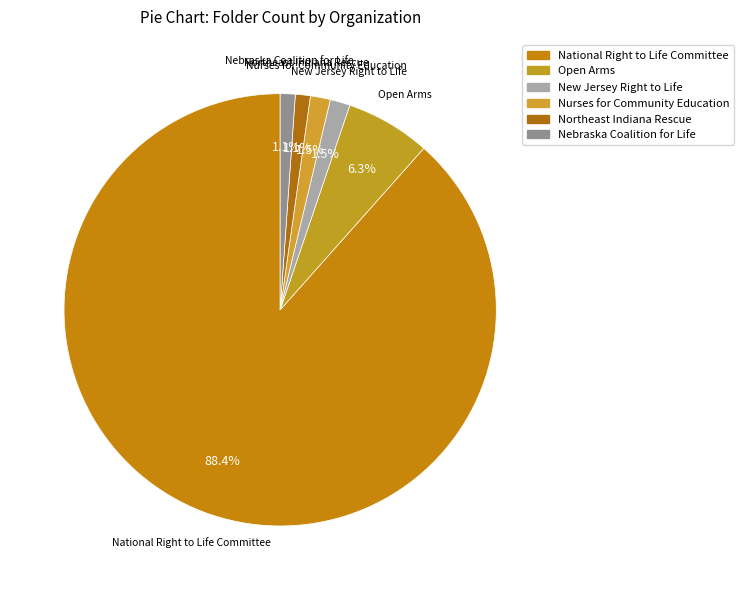

Which category has the smallest portion of the pie?

Northeast Indiana Rescue